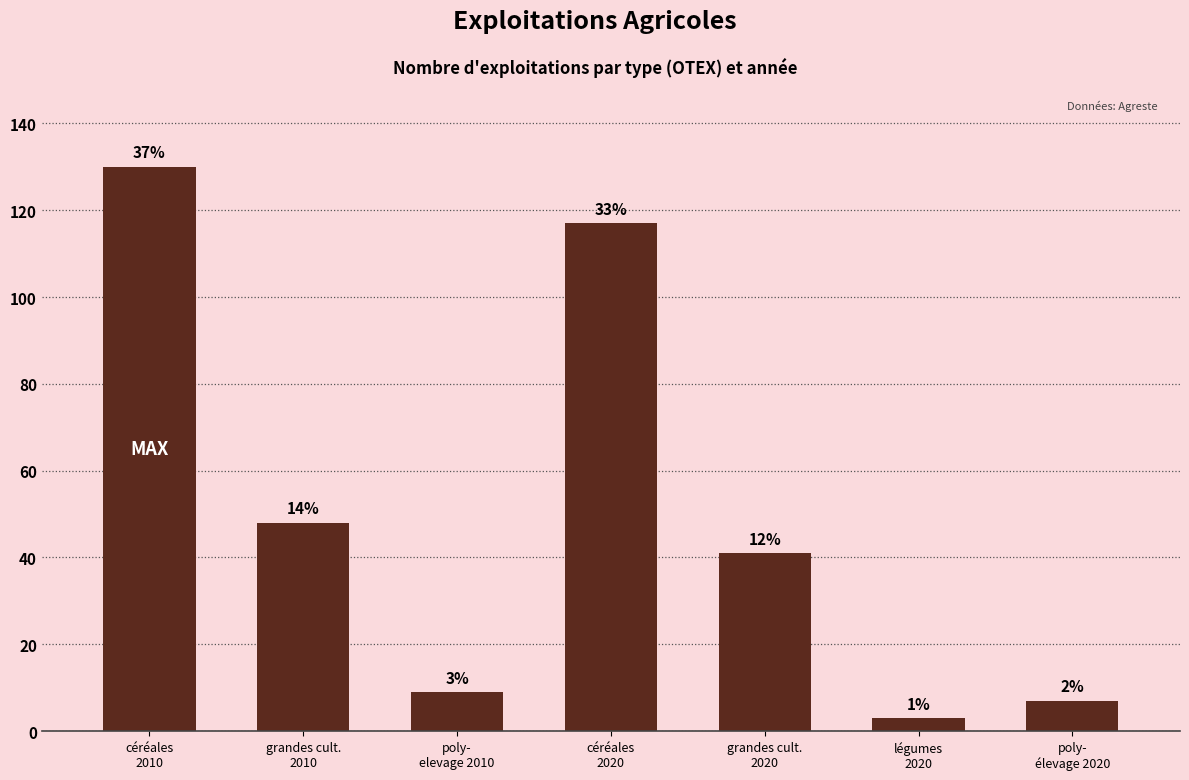

Which has a higher value, poly-
élevage 2020 or céréales
2010?

céréales
2010